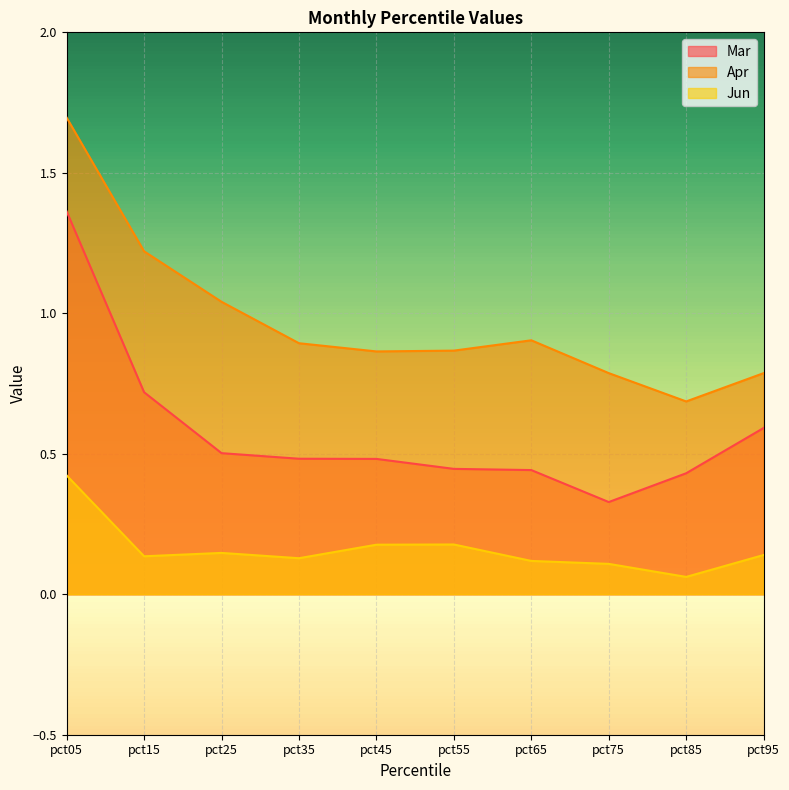

At which category does Mar reach its first local valley?

pct75